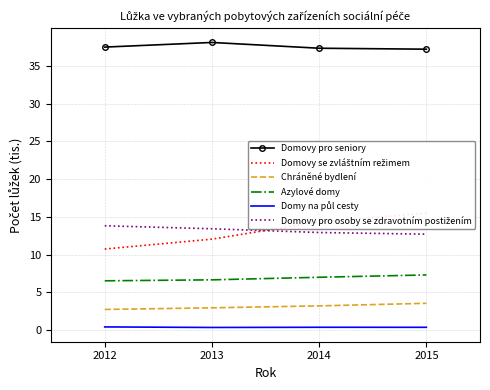

True or false: Domovy pro seniory and Azylové domy cross at least once.

False